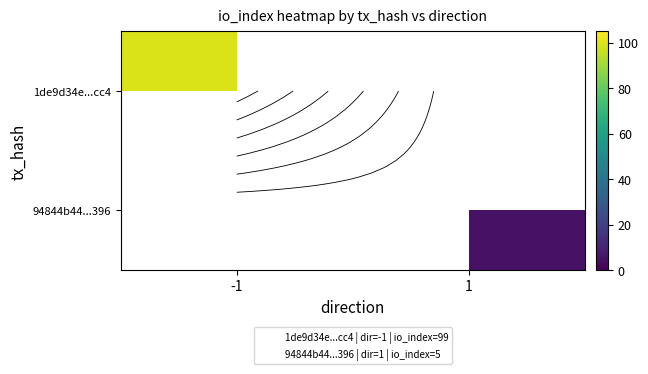

What is the smallest value displayed?

5.0